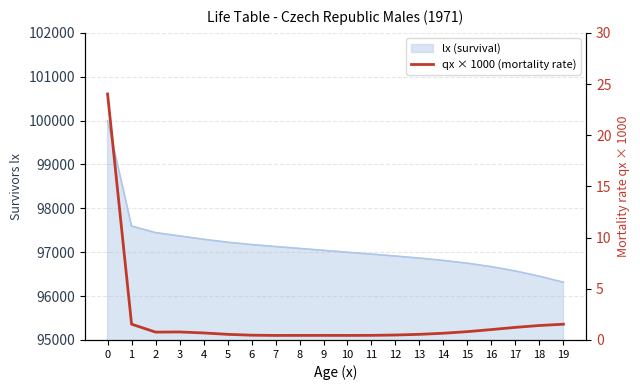

True or false: there are more than 0 points higher than both neighbors.

True